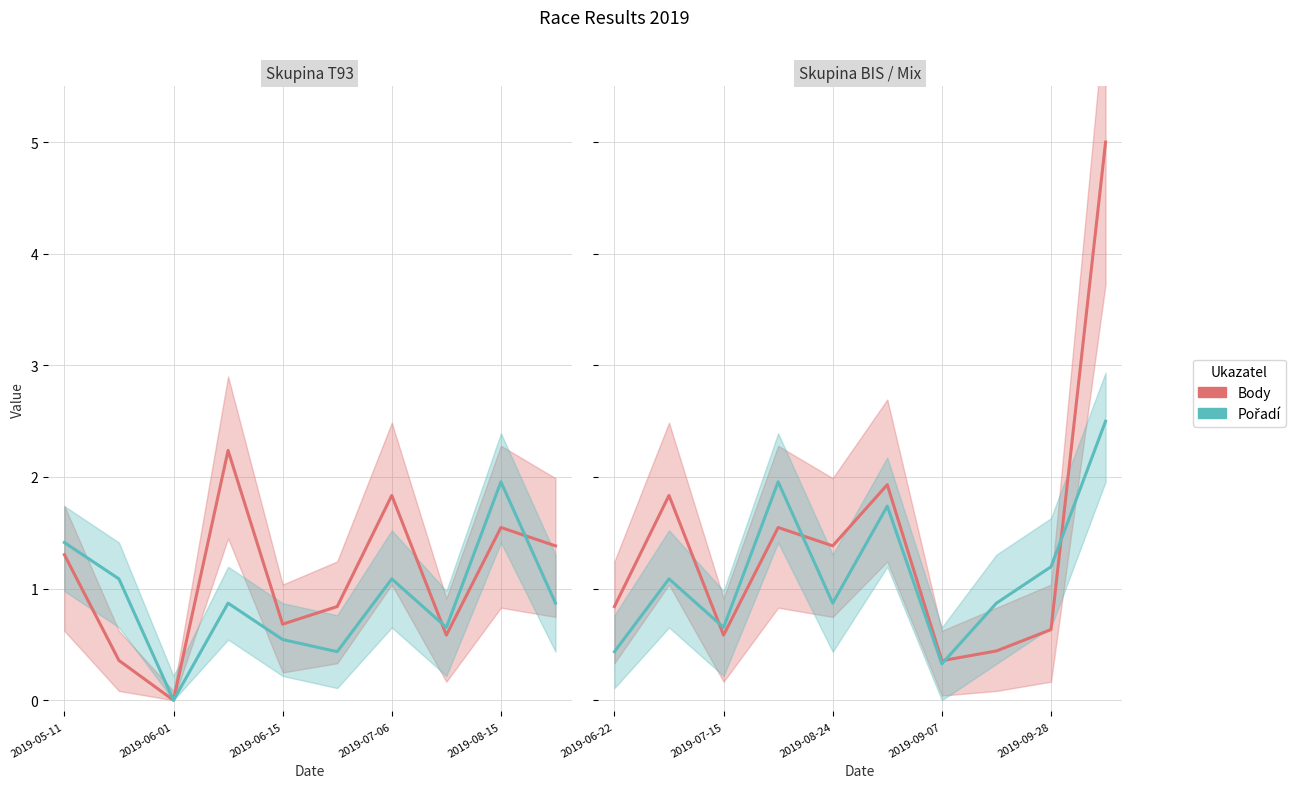

Which series has the largest range (max minus min)?

Body